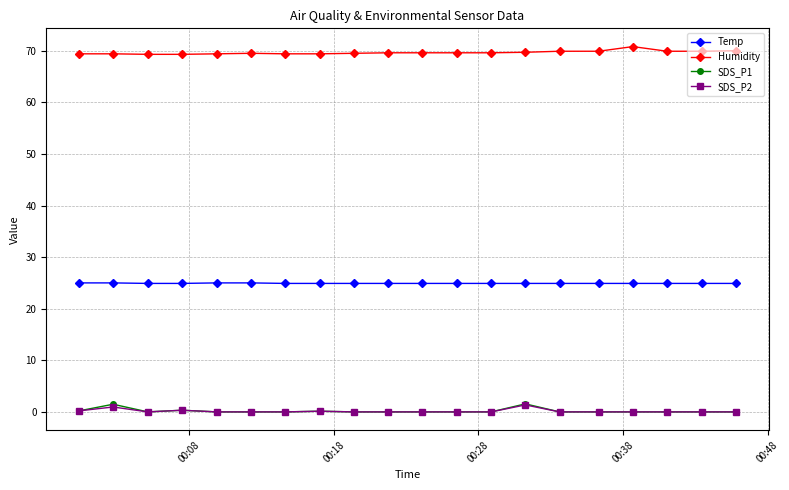

True or false: Humidity and SDS_P2 intersect in this chart.

False